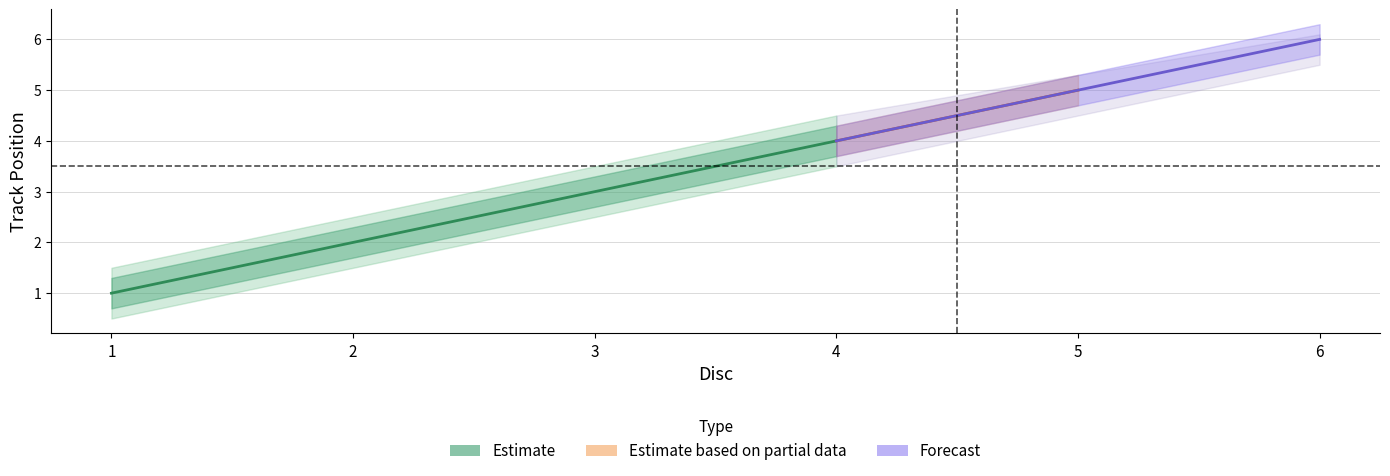

Which category has the lowest value across all series?

1